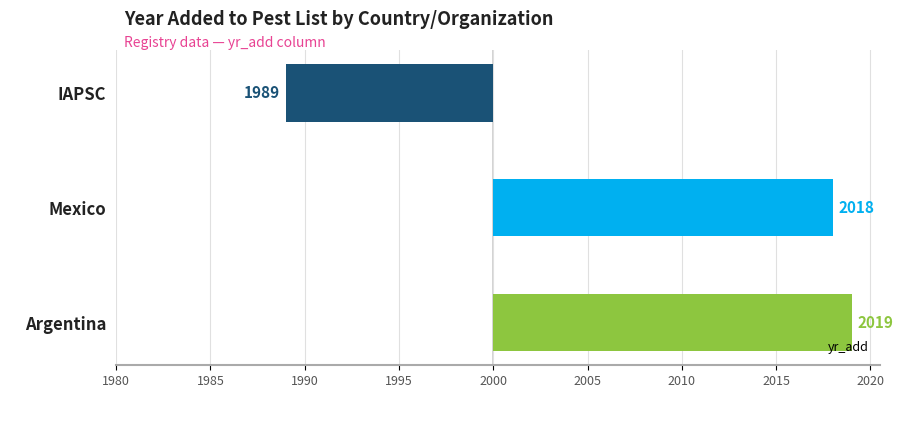

Are the bars grouped side by side (vs. stacked)?

No